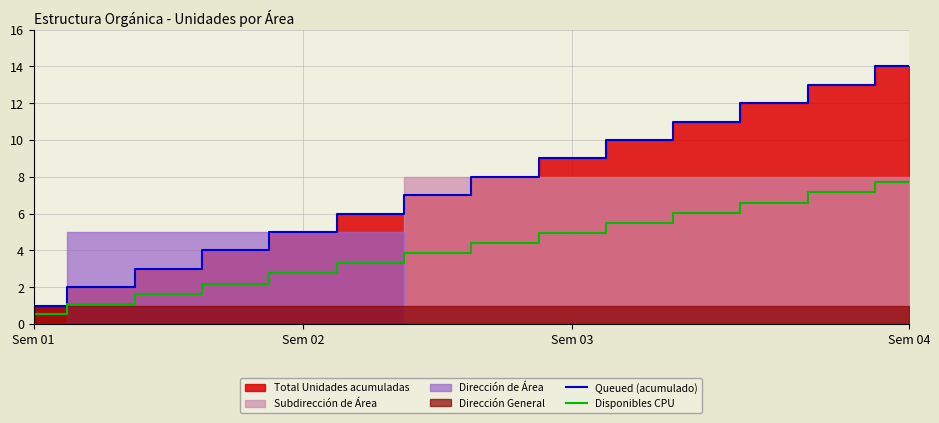

What is the sum of all Queued (acumulado) values?

105.0